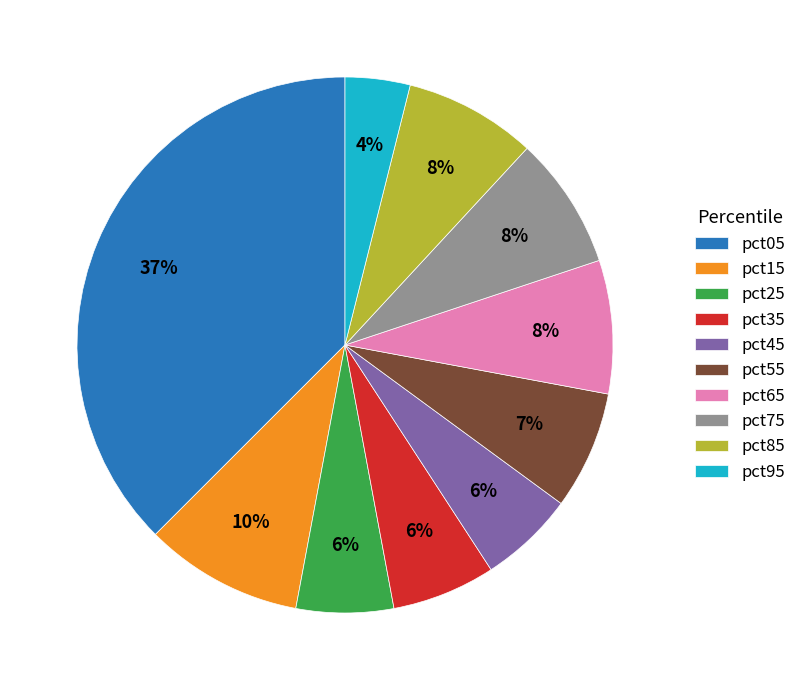

Combined, do pct55 and pct95 account for over 50%?

No